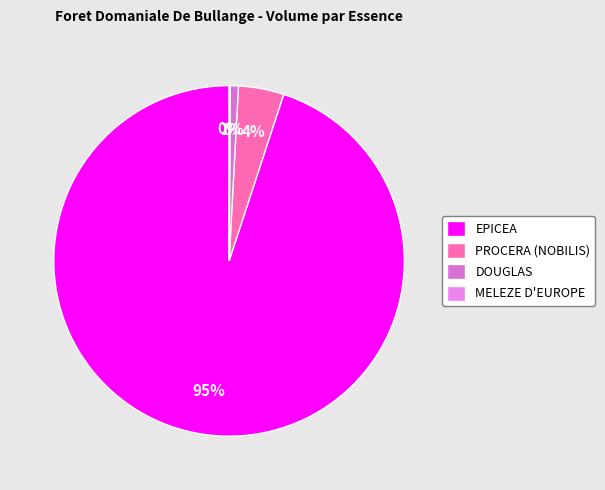

How many segments does this pie chart have?

4